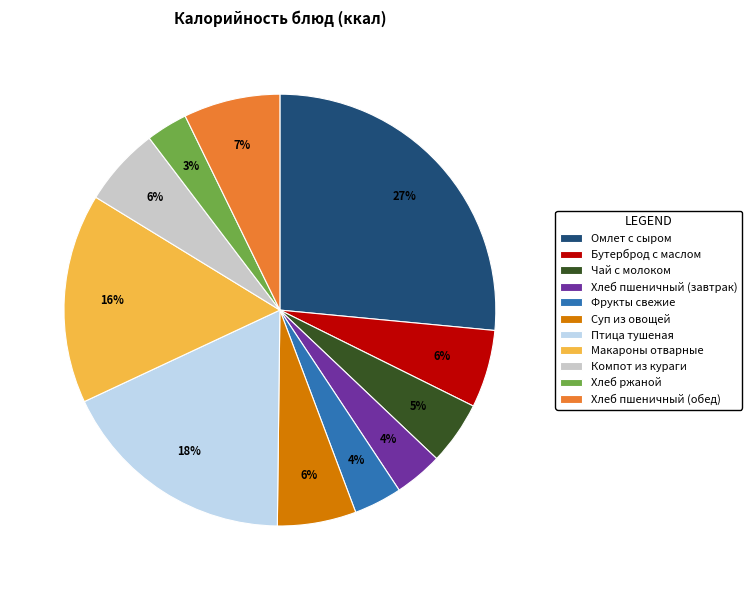

Is it true that Макароны отварные is 16% of the pie?

True